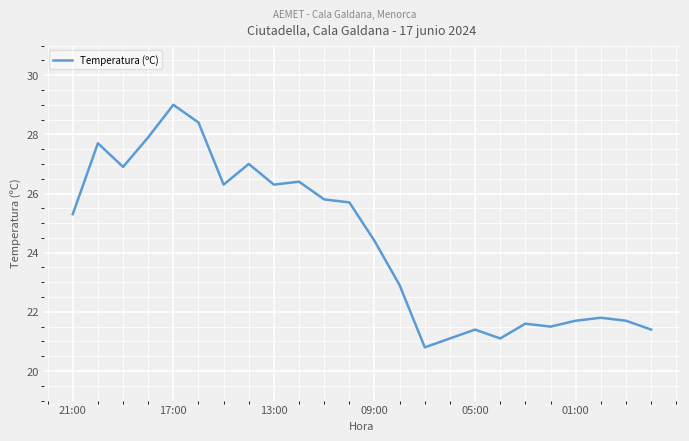

What is the maximum value shown in the chart?

29.0